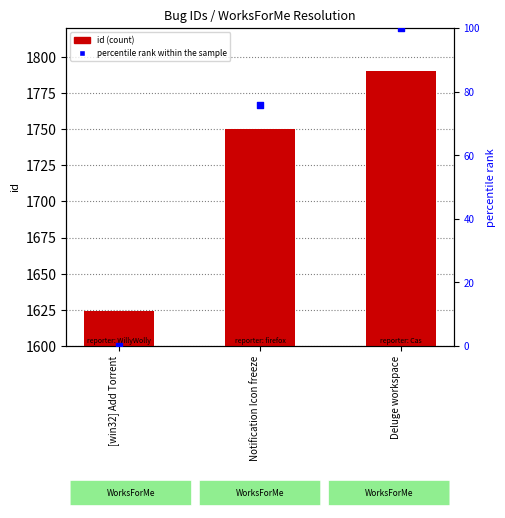

At which category is the sum across all series the highest?

Deluge workspace